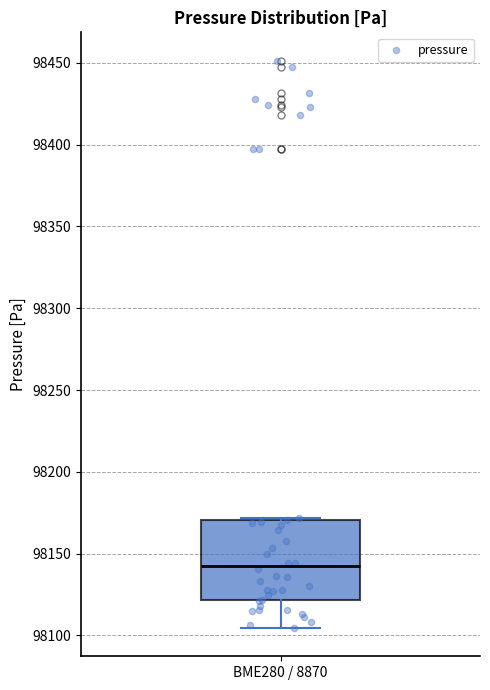

Transcribe this box plot: give where the median line is, the range the box spans, and where the two whiskers end, as read against the y-axis. The values are not printed on the chart, so give them approximately, as read against the axis.

median 98145, box 98120 to 98170, whiskers 98105 to 98170